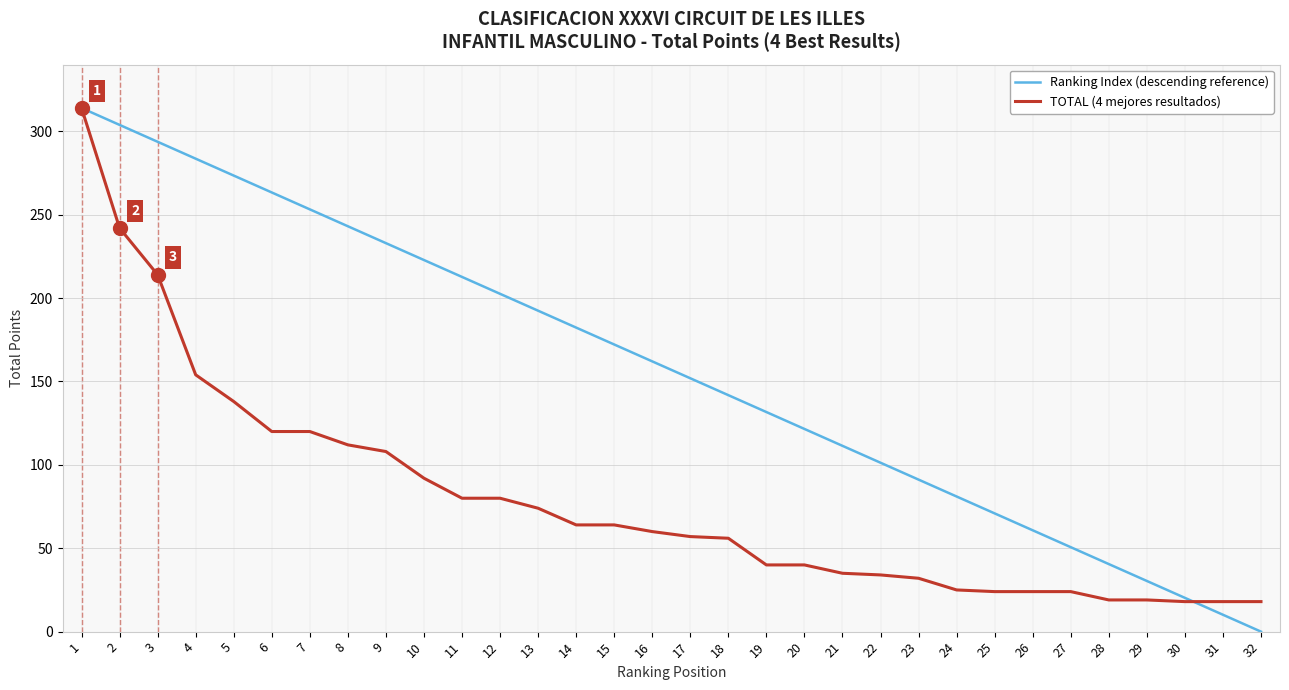

Which series has the largest range (max minus min)?

Ranking Index (descending reference)